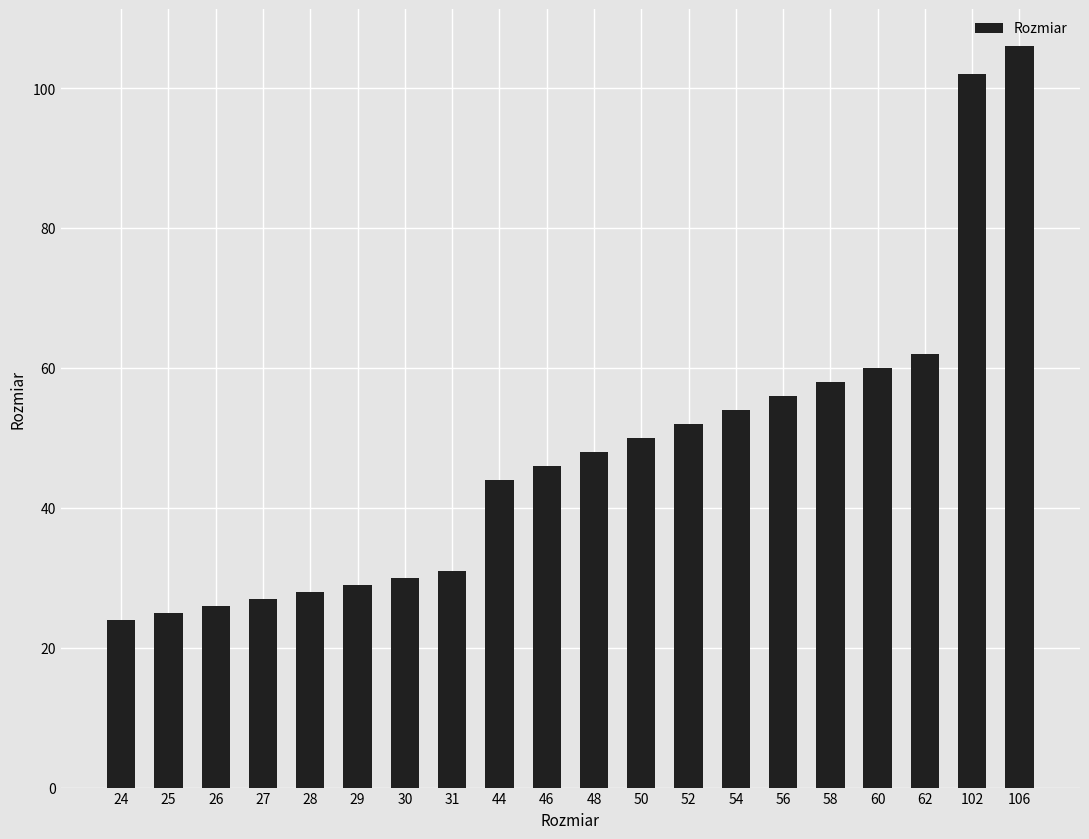

Reading right to left, what are all the values shown in this chart?

106	102	62	60	58	56	54	52	50	48	46	44	31	30	29	28	27	26	25	24